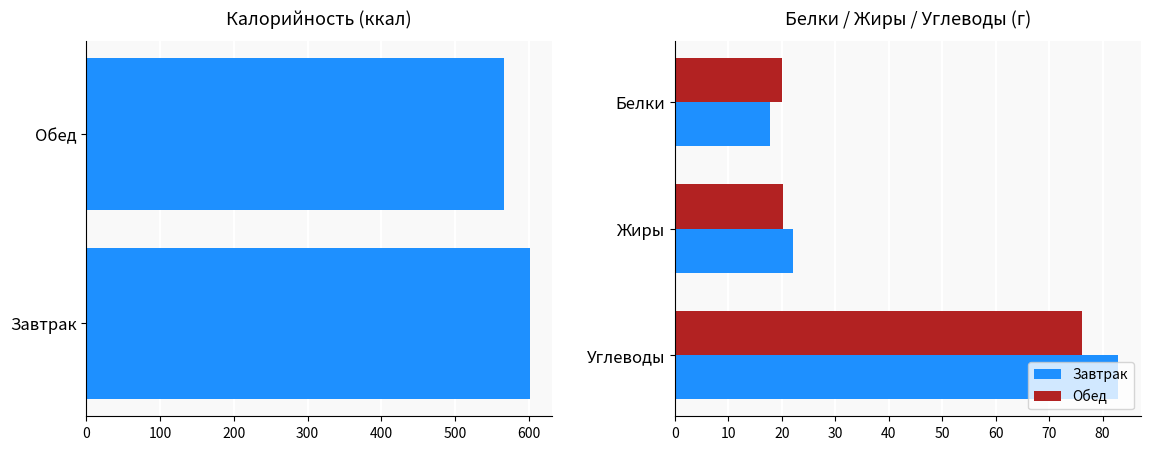

At how many categories does at least one series exceed 196?

2